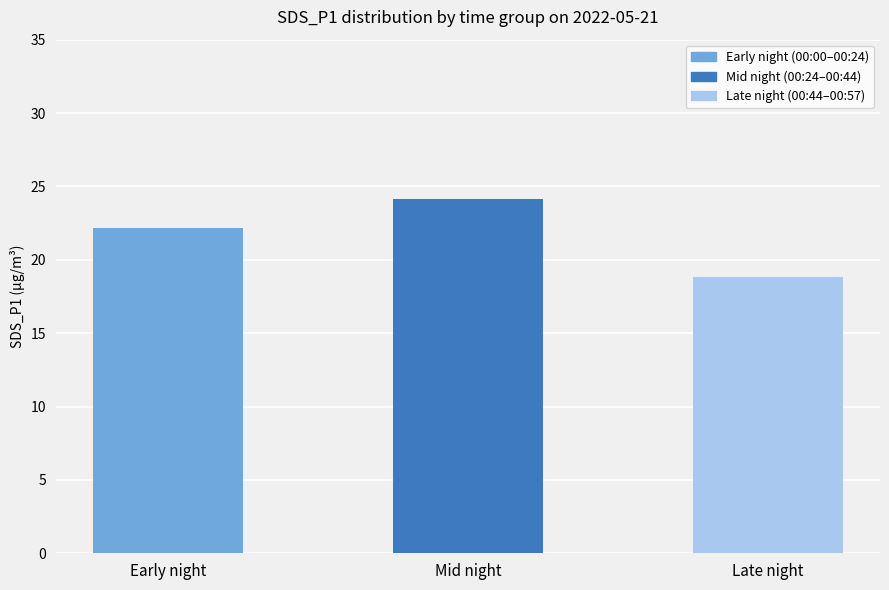

How many bars are there in total?

3